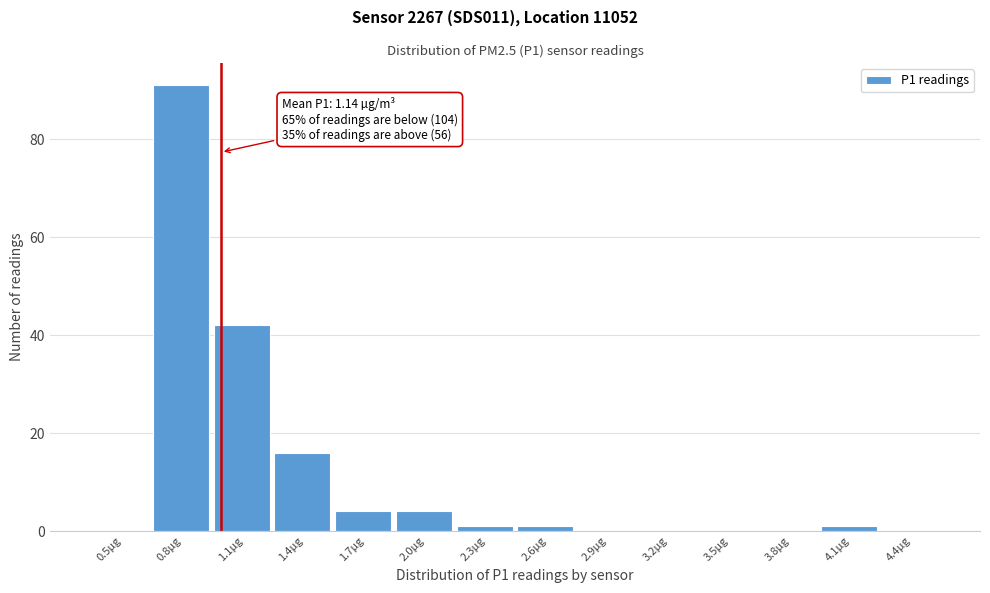

Reading right to left, transcribe all the data shown in this chart.

4.4µg=0	4.1µg=1	3.8µg=0	3.5µg=0	3.2µg=0	2.9µg=0	2.6µg=1	2.3µg=1	2.0µg=4	1.7µg=4	1.4µg=16	1.1µg=42	0.8µg=91	0.5µg=0